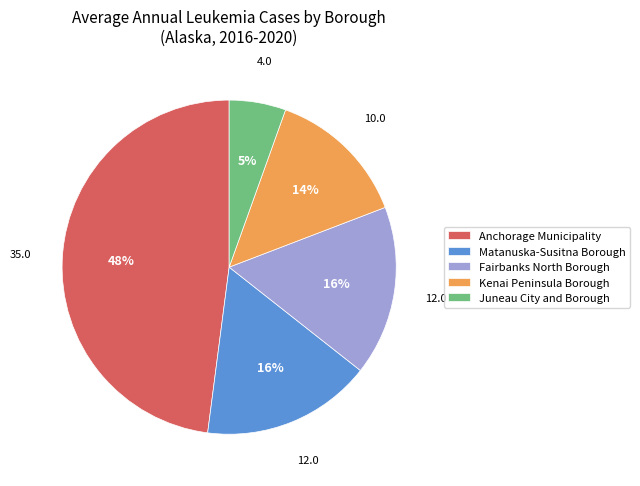

To the nearest percent, what is the combined percentage of Fairbanks North Borough and Kenai Peninsula Borough?

30%